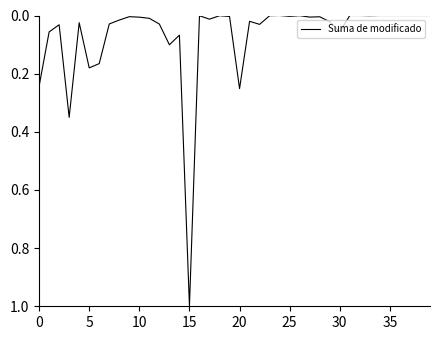

True or false: the data has more than 0 interior local peaks.

True